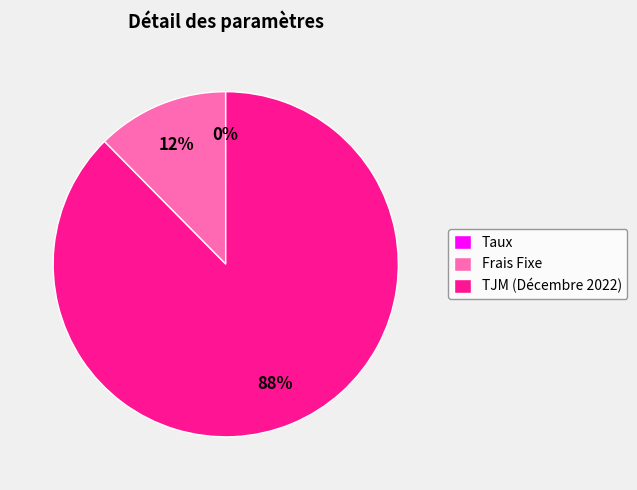

Which slice is the largest?

TJM (Décembre 2022)